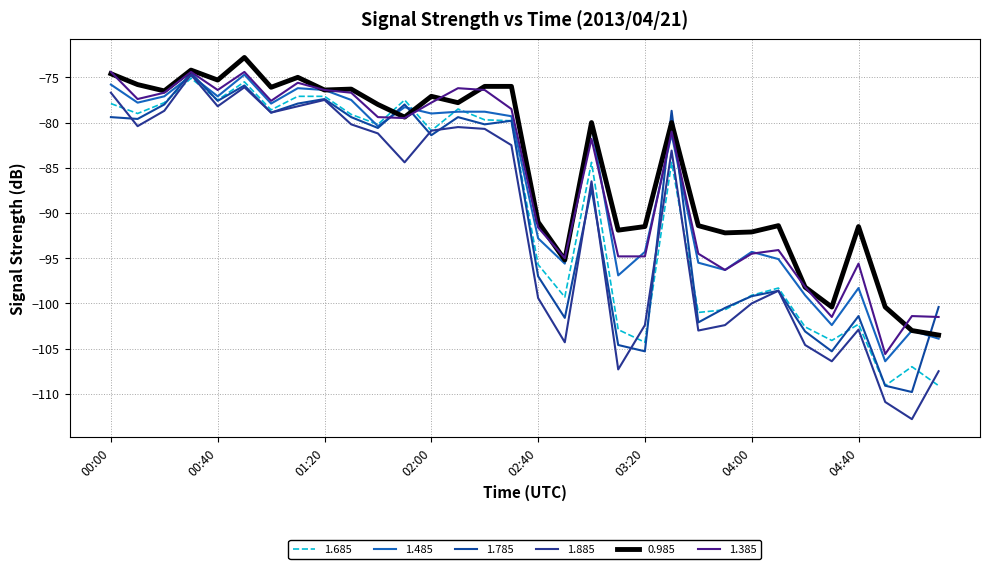

List the labels in order of 0.985 value, largest first.

00:50, 00:30, 00:00, 01:10, 00:40, 00:10, 02:20, 02:30, 01:00, 01:30, 01:20, 00:20, 02:00, 02:10, 01:40, 01:50, 03:00, 03:30, 02:40, 03:40, 04:10, 03:20, 04:40, 03:10, 04:00, 03:50, 02:50, 04:20, 04:30, 04:50, 05:00, 05:10